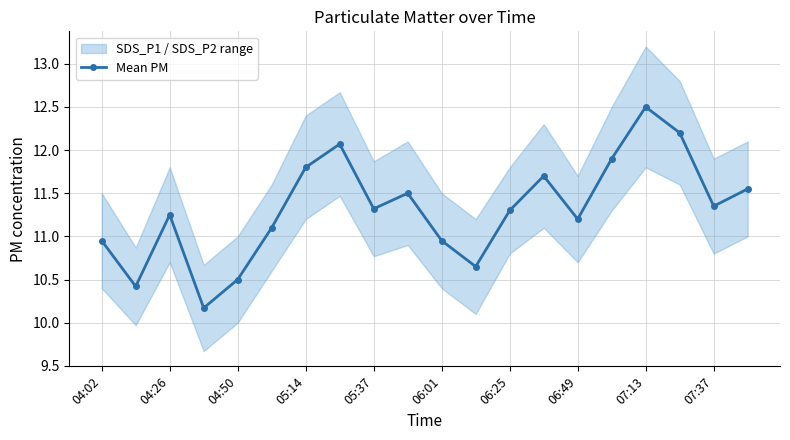

What is the difference between the maximum and minimum values?

2.3